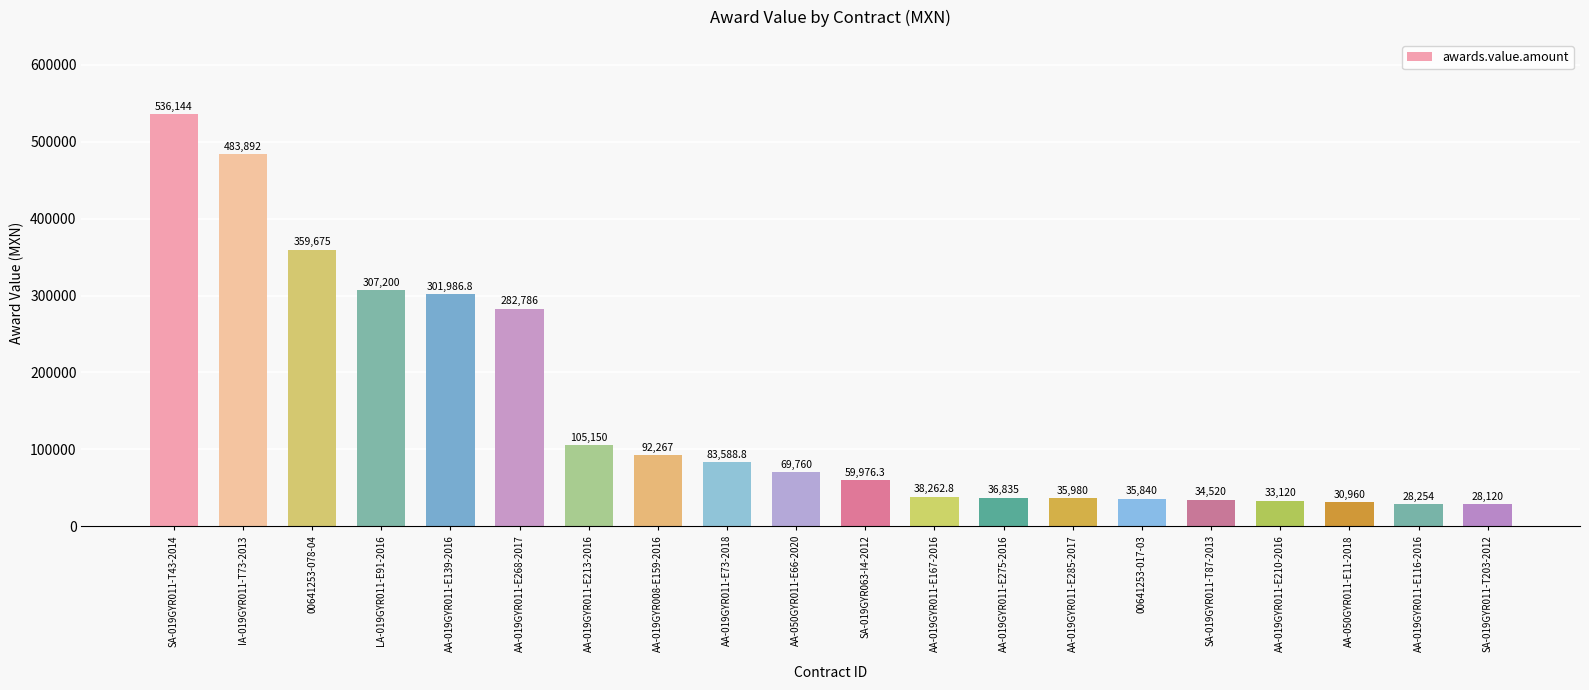

Reading right to left, list all the values displayed in this chart.

SA-019GYR011-T203-2012=28120.0	AA-019GYR011-E116-2016=28254.0	AA-050GYR011-E11-2018=30960.0	AA-019GYR011-E210-2016=33120.0	SA-019GYR011-T87-2013=34520.0	00641253-017-03=35840.0	AA-019GYR011-E285-2017=35980.0	AA-019GYR011-E275-2016=36835.0	AA-019GYR011-E167-2016=38262.8	SA-019GYR063-I4-2012=59976.3	AA-050GYR011-E66-2020=69760.0	AA-019GYR011-E73-2018=83588.8	AA-019GYR008-E159-2016=92267.0	AA-019GYR011-E213-2016=105150.0	AA-019GYR011-E268-2017=282786.0	AA-019GYR011-E139-2016=301986.8	LA-019GYR011-E91-2016=307200.0	00641253-078-04=359675.0	IA-019GYR011-T73-2013=483892.0	SA-019GYR011-T43-2014=536144.0